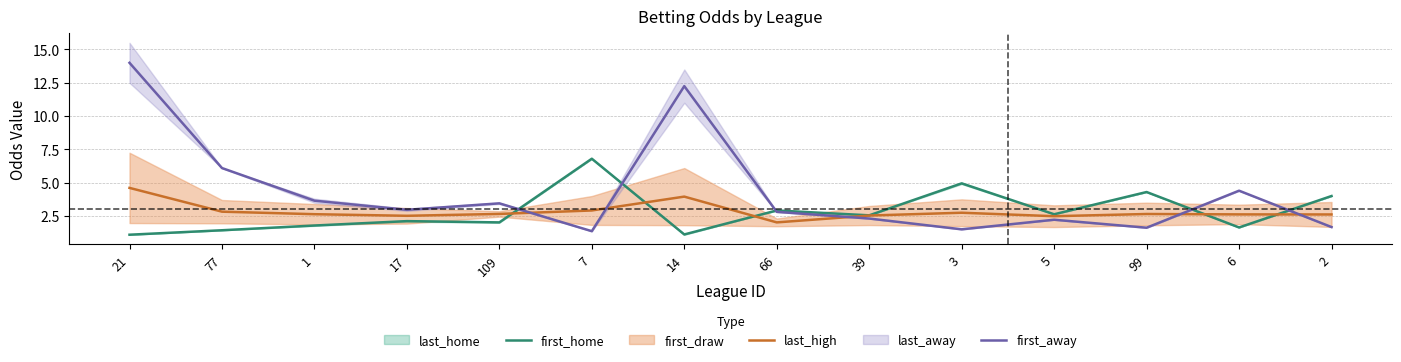

Reading left to right, what are all the values shown in this chart?

first_home: 21=1.1	77=1.4	1=1.8	17=2.1	109=2.0	7=6.8	14=1.1	66=2.9	39=2.5	3=5.0	5=2.6	99=4.3	6=1.6	2=4.0
last_high: 21=4.6	77=2.8	1=2.6	17=2.5	109=2.7	7=2.9	14=4.0	66=2.0	39=2.5	3=2.7	5=2.5	99=2.6	6=2.6	2=2.6
first_away: 21=14.0	77=6.1	1=3.6	17=3.0	109=3.5	7=1.4	14=12.2	66=2.8	39=2.3	3=1.5	5=2.2	99=1.6	6=4.4	2=1.7